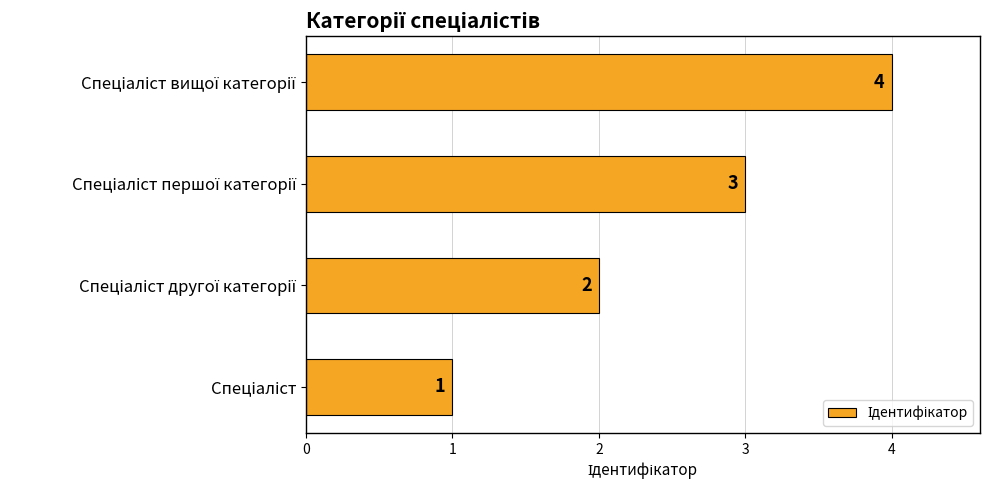

What is the minimum value shown in the chart?

1